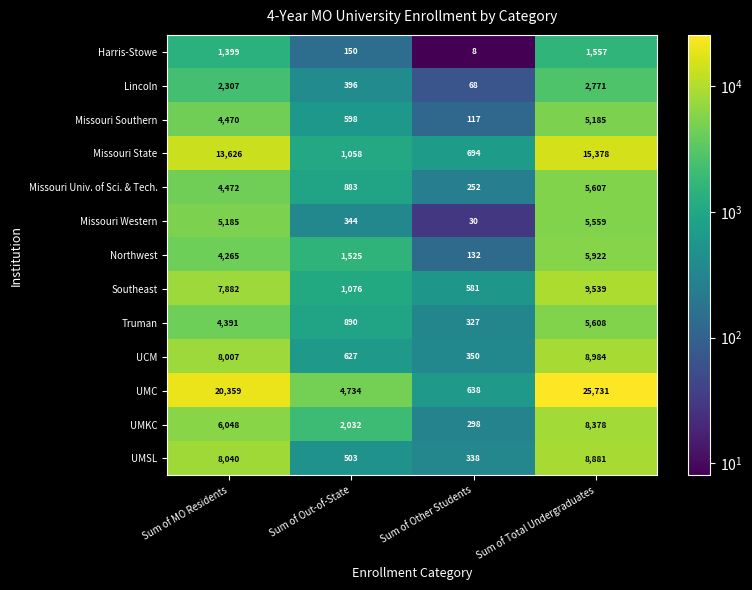

At how many categories does at least one series exceed 7051?

2